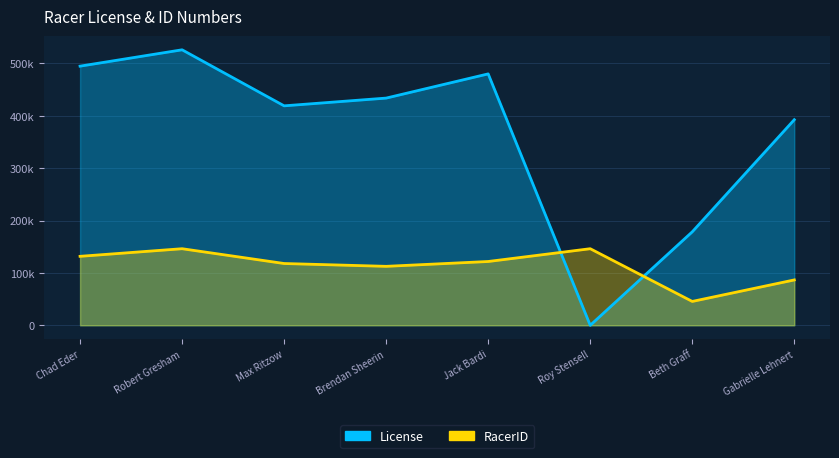

Rank the categories by License value from lowest to highest.

Roy Stensell, Beth Graff, Gabrielle Lehnert, Max Ritzow, Brendan Sheerin, Jack Bardi, Chad Eder, Robert Gresham